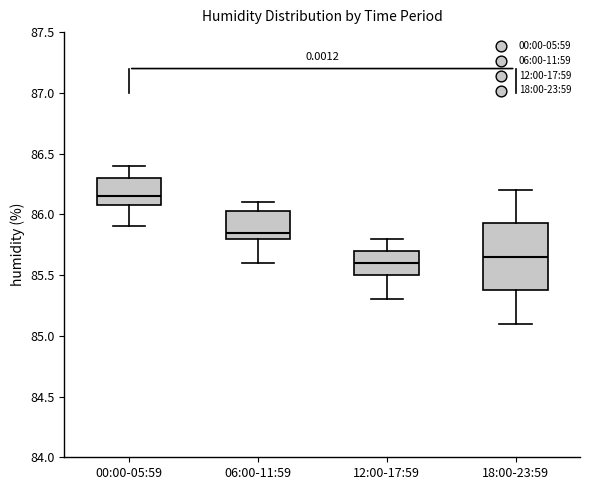

Which box has the lowest median line?

12:00-17:59